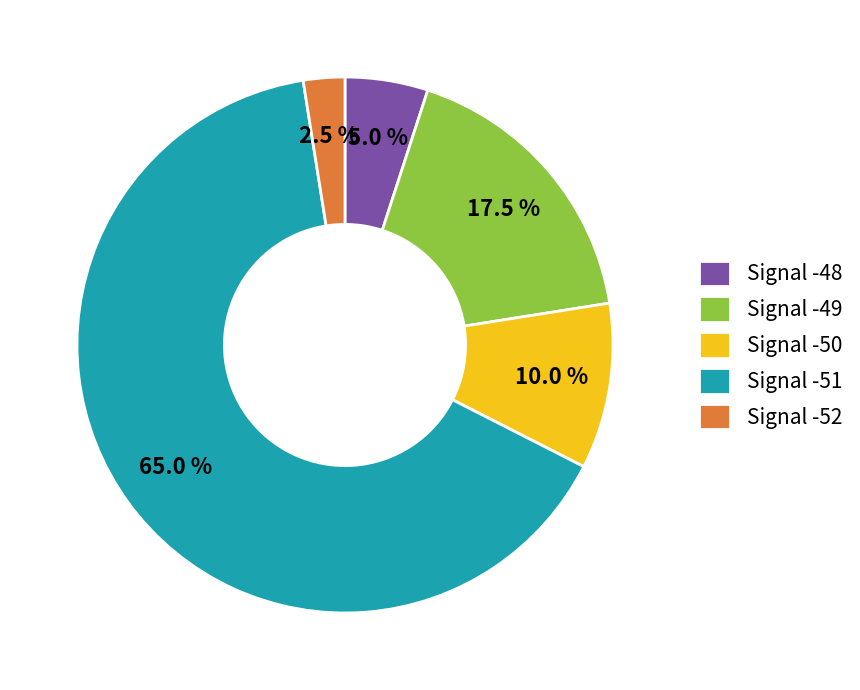

Does any single category account for the majority?

Yes